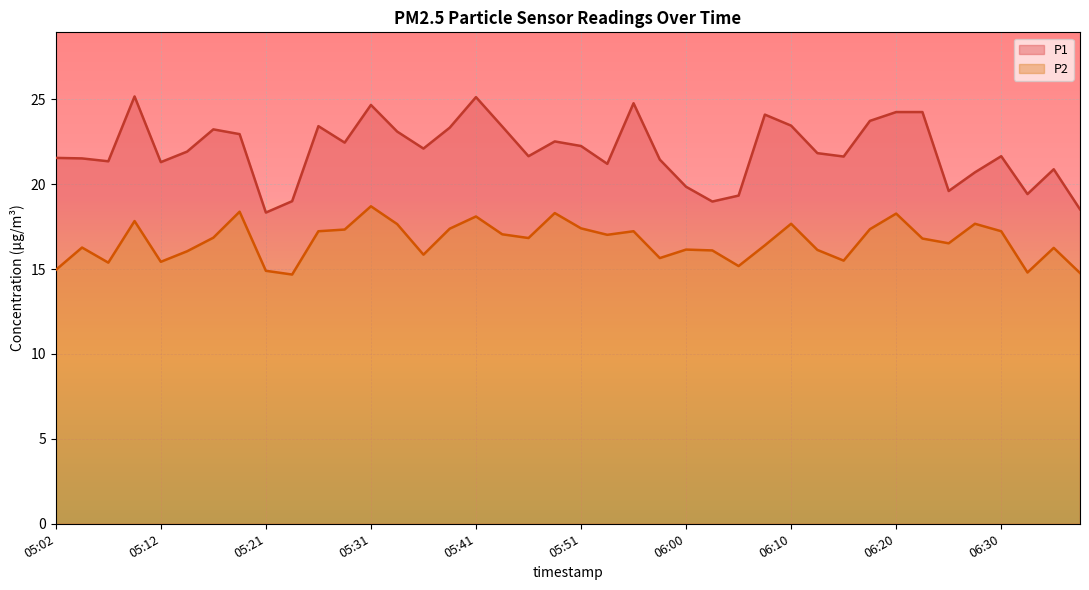

At how many categories does at least one series exceed 15?

40